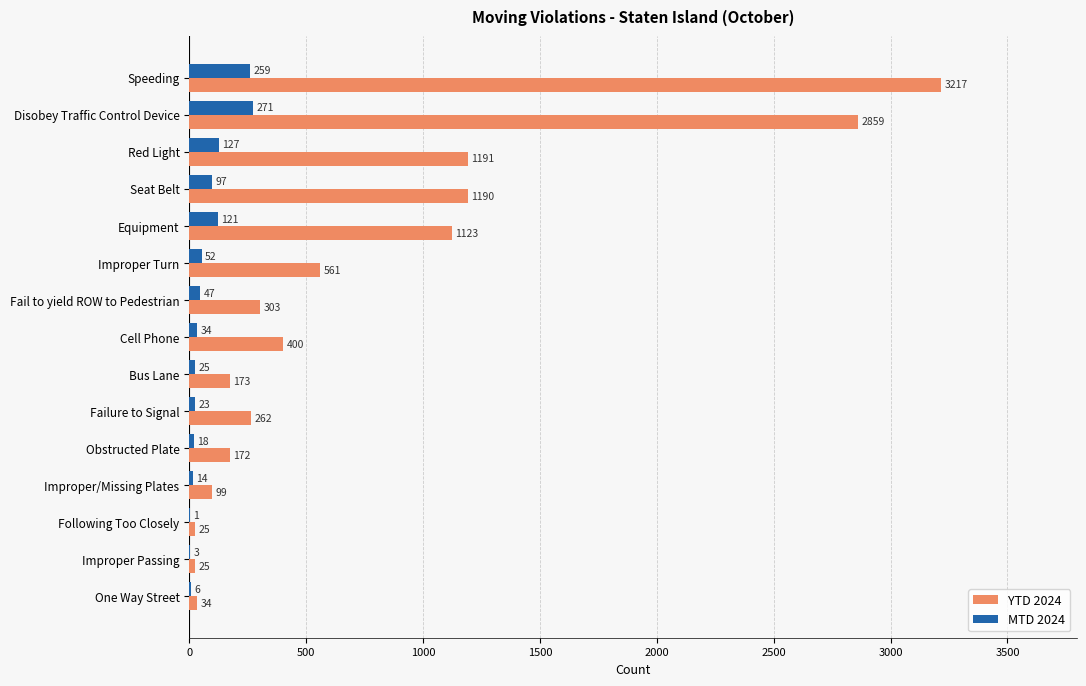

Count the number of categories in the chart.

15